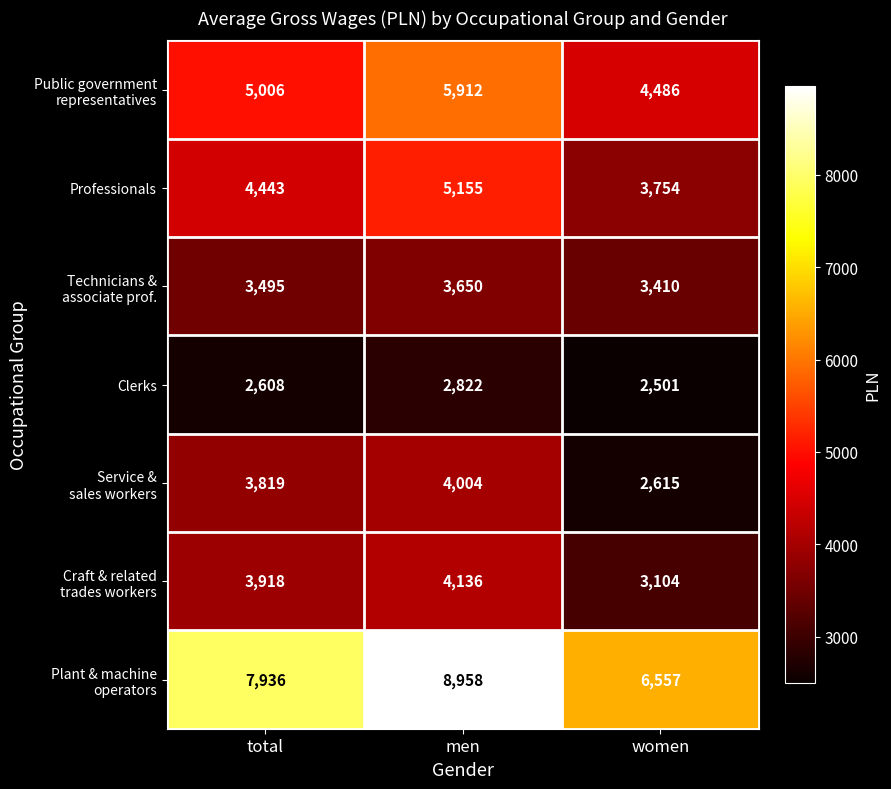

At which category is the sum across all series the highest?

men